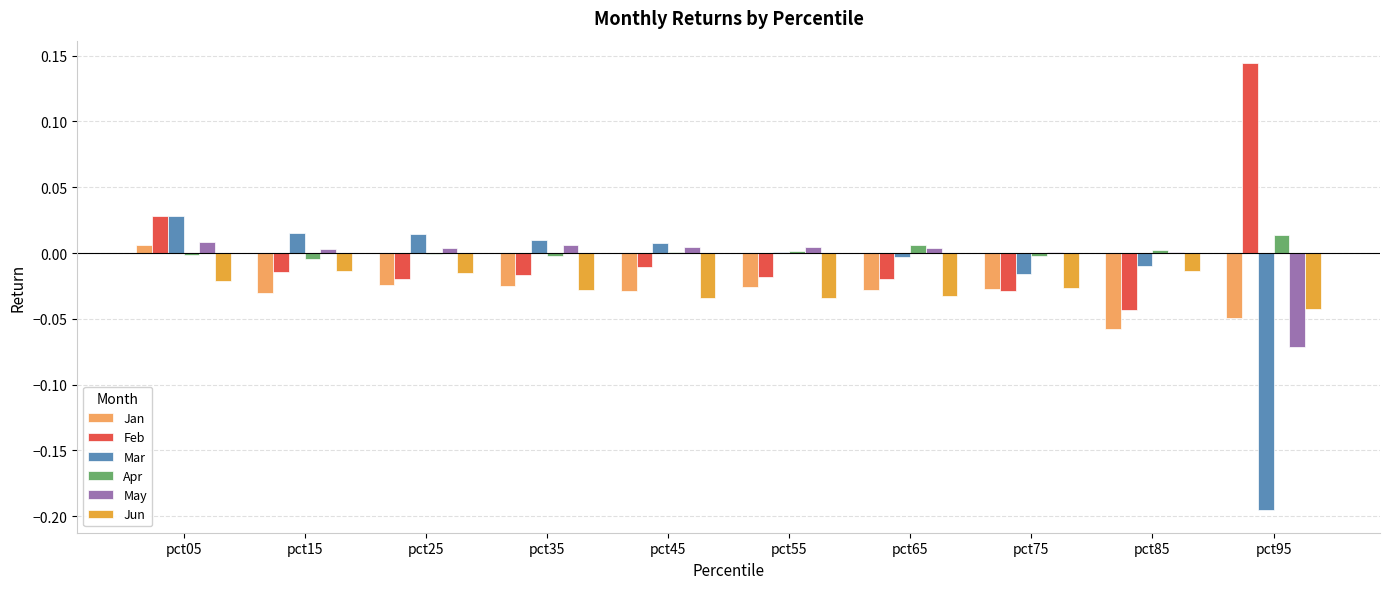

Is the value of Jun at pct15 greater than the value of Mar at pct95?

Yes